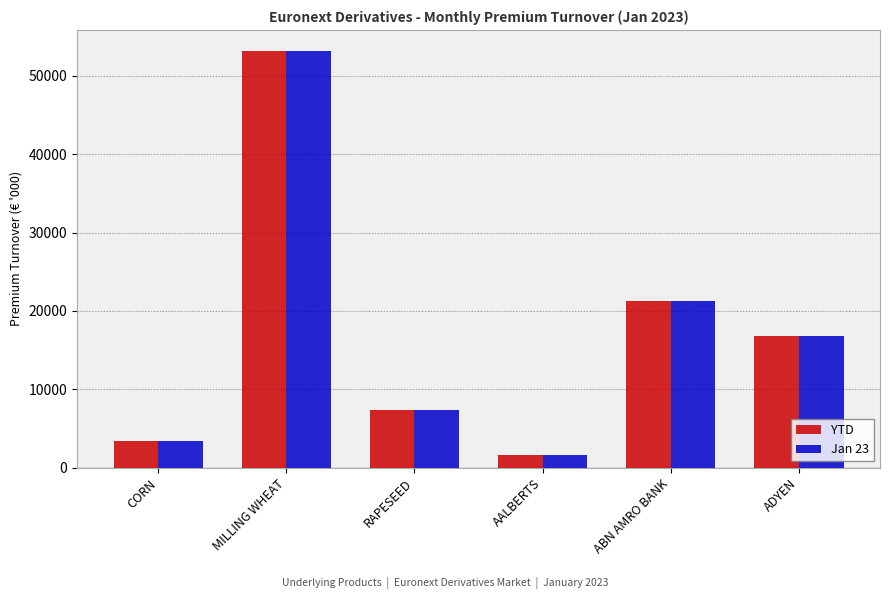

Reading left to right, list all the values displayed in this chart.

YTD: 3404.6	53191.0	7378.9	1613.6	21224.0	16815.1
Jan 23: 3404.6	53191.0	7378.9	1613.6	21224.0	16815.1